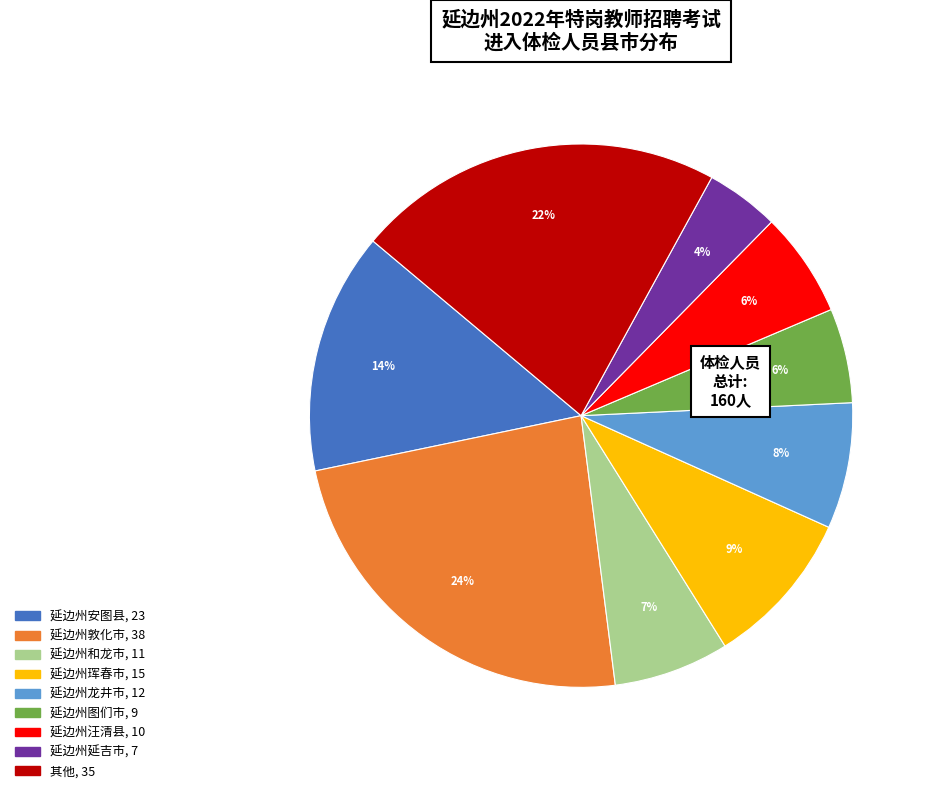

Is there any slice that represents more than half of the pie?

No